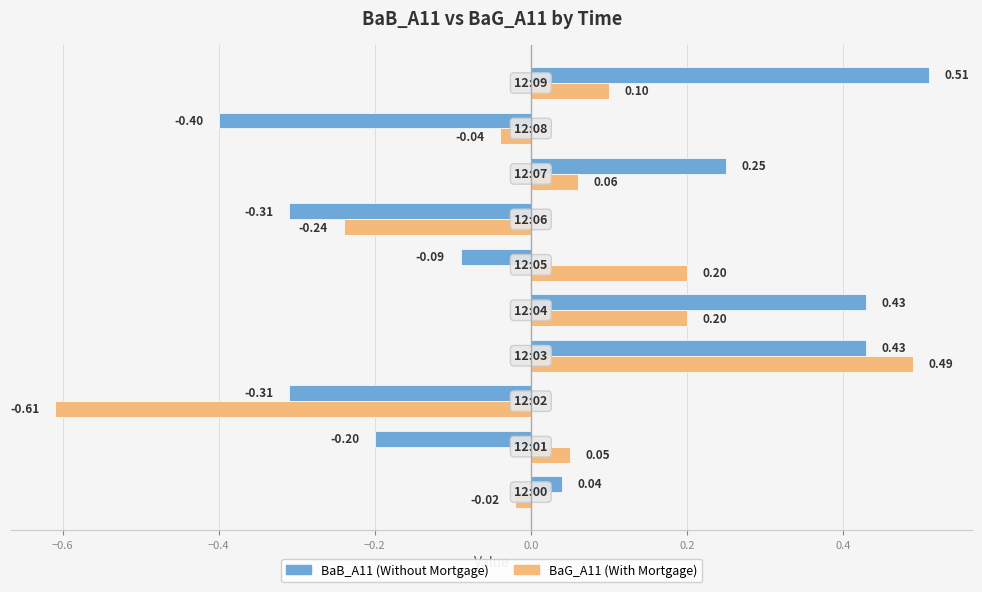

Which series has the largest total across all categories?

BaB_A11 (Without Mortgage)